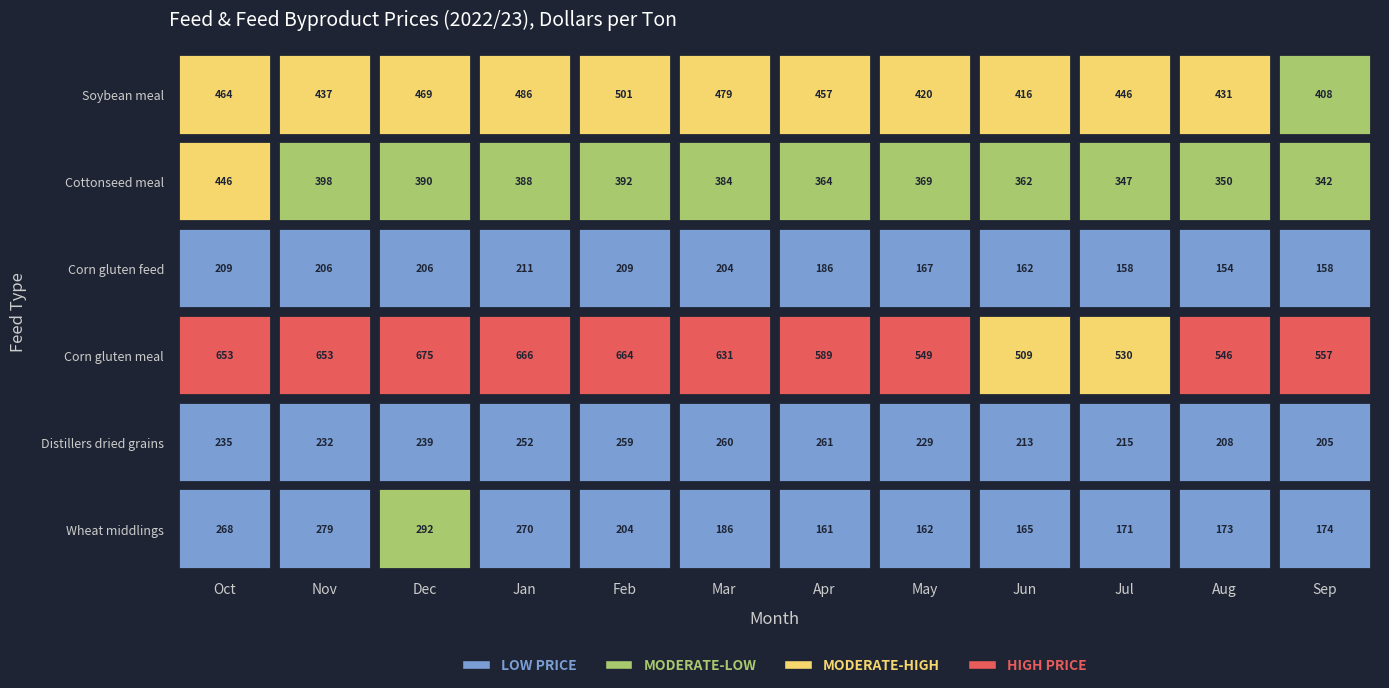

Reading left to right, transcribe all the data shown in this chart.

Soybean meal: Oct=464.0	Nov=436.8	Dec=468.6	Jan=486.0	Feb=501.4	Mar=479.5	Apr=457.2	May=419.6	Jun=415.9	Jul=445.8	Aug=430.7	Sep=407.9
Cottonseed meal: Oct=445.5	Nov=398.1	Dec=390.0	Jan=387.5	Feb=392.5	Mar=384.2	Apr=364.4	May=369.0	Jun=362.5	Jul=346.9	Aug=350.0	Sep=341.7
Corn gluten feed: Oct=208.9	Nov=205.9	Dec=206.2	Jan=211.1	Feb=209.2	Mar=203.7	Apr=186.3	May=167.1	Jun=162.0	Jul=158.0	Aug=154.2	Sep=157.8
Corn gluten meal: Oct=653.1	Nov=653.0	Dec=674.5	Jan=665.9	Feb=663.8	Mar=631.2	Apr=589.0	May=548.8	Jun=508.9	Jul=529.9	Aug=546.4	Sep=556.6
Distillers dried grains: Oct=235.1	Nov=231.9	Dec=239.3	Jan=251.6	Feb=259.2	Mar=260.2	Apr=260.8	May=228.8	Jun=212.9	Jul=215.3	Aug=207.7	Sep=205.1
Wheat middlings: Oct=267.5	Nov=278.8	Dec=292.5	Jan=270.4	Feb=204.0	Mar=185.8	Apr=161.2	May=161.7	Jun=165.0	Jul=171.4	Aug=172.7	Sep=174.4